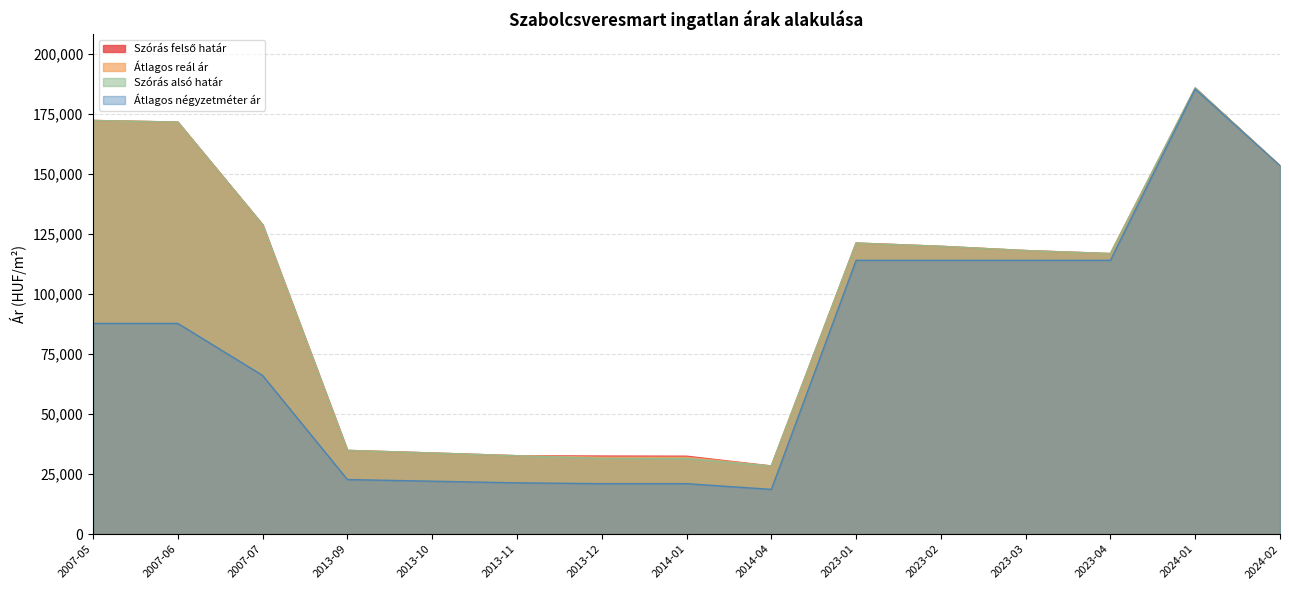

Which label corresponds to the smallest value in the chart?

2014-04